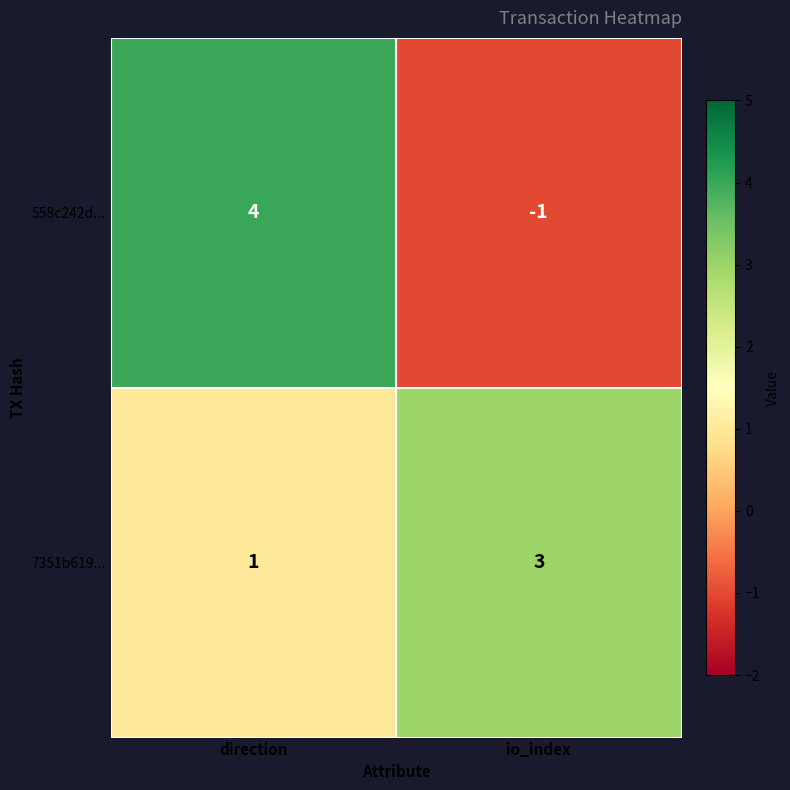

What is the sum of all 558c242d... values?

3